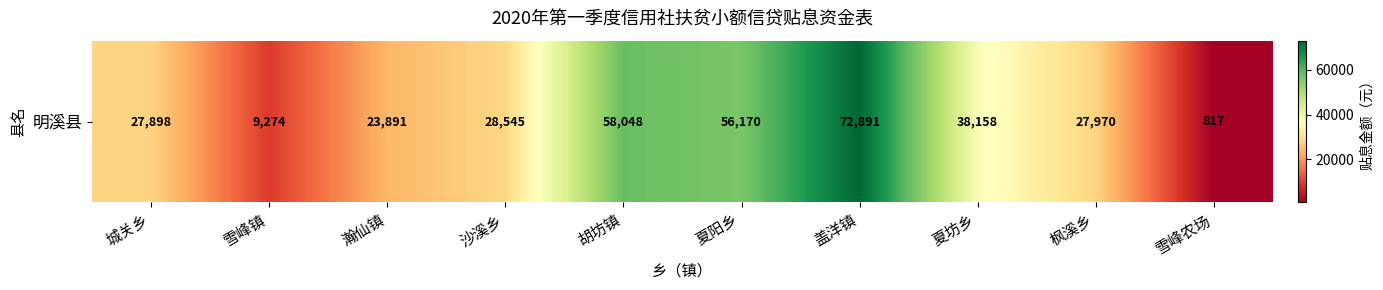

What is the sum of the values at 沙溪乡 and 瀚仙镇?

52436.5